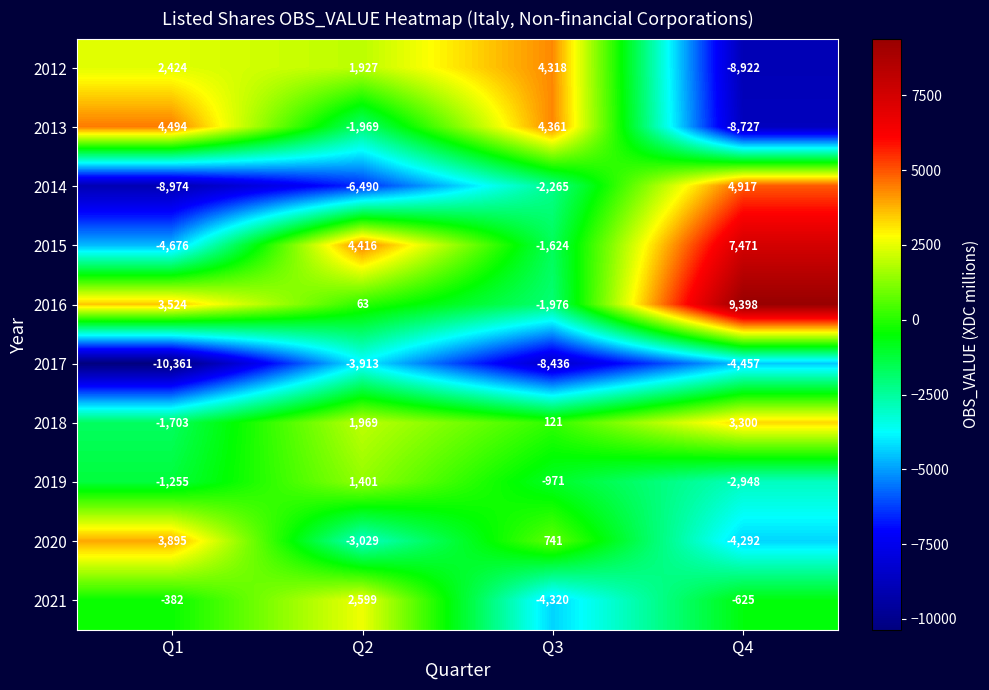

Count the number of data series in this chart.

10